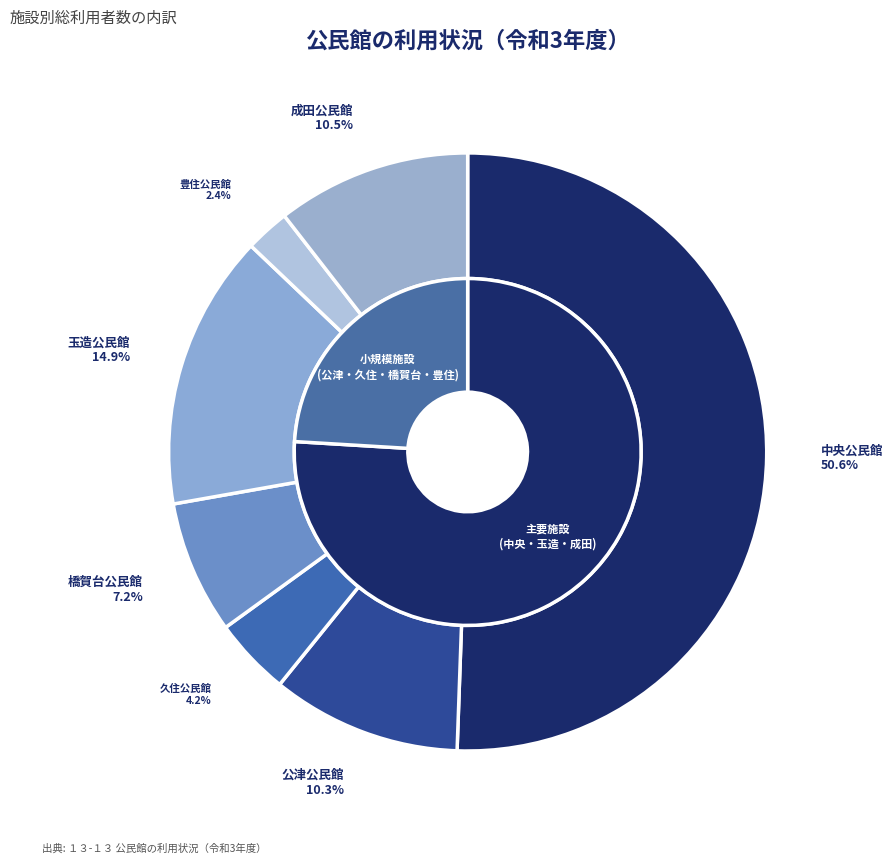

What is the smallest slice in the pie chart?

豊住公民館